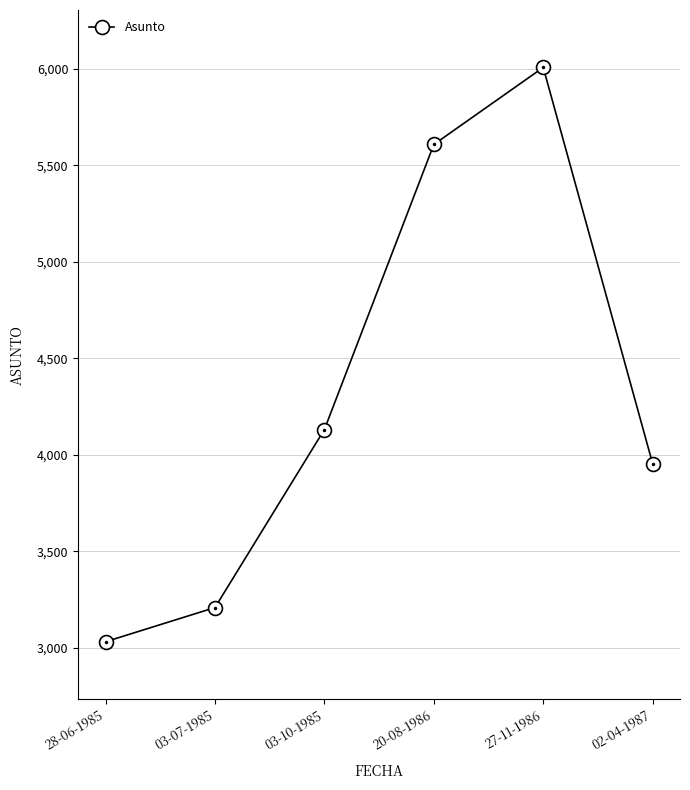

Rank the categories by value from highest to lowest.

27-11-1986, 20-08-1986, 03-10-1985, 02-04-1987, 03-07-1985, 28-06-1985